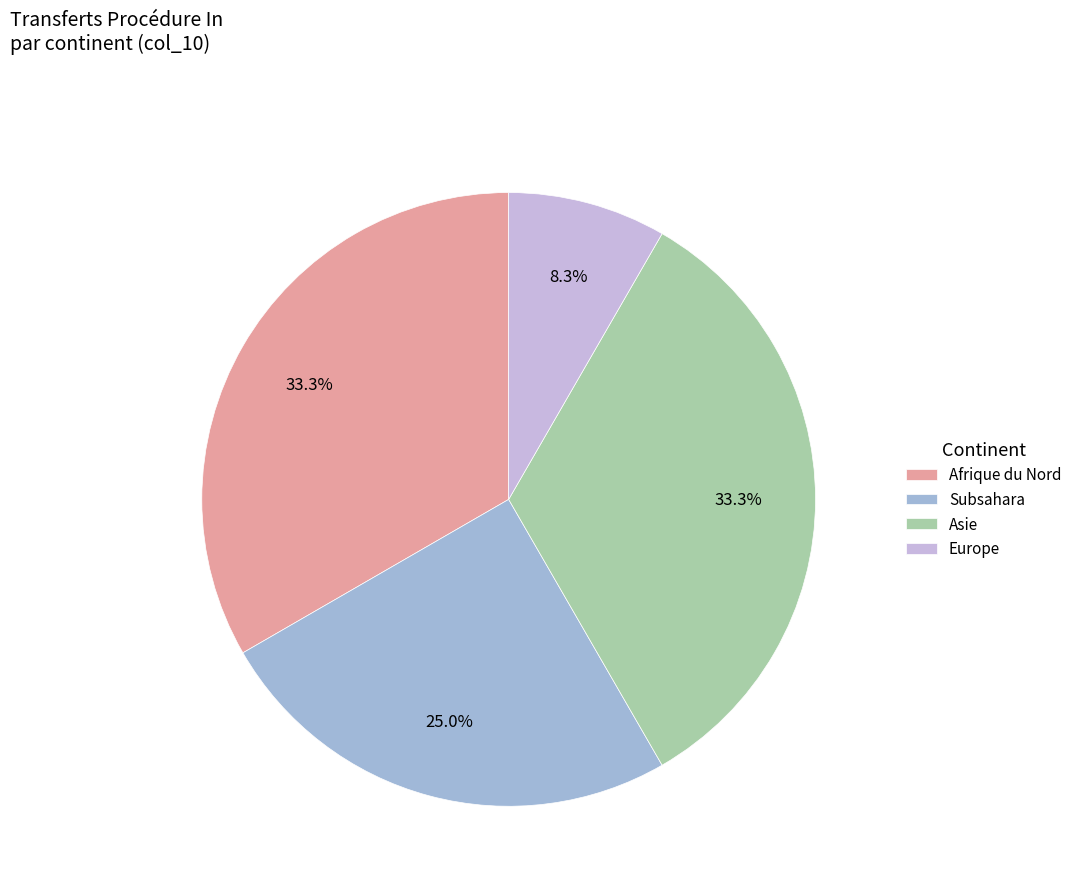

Is there any slice that represents more than half of the pie?

No